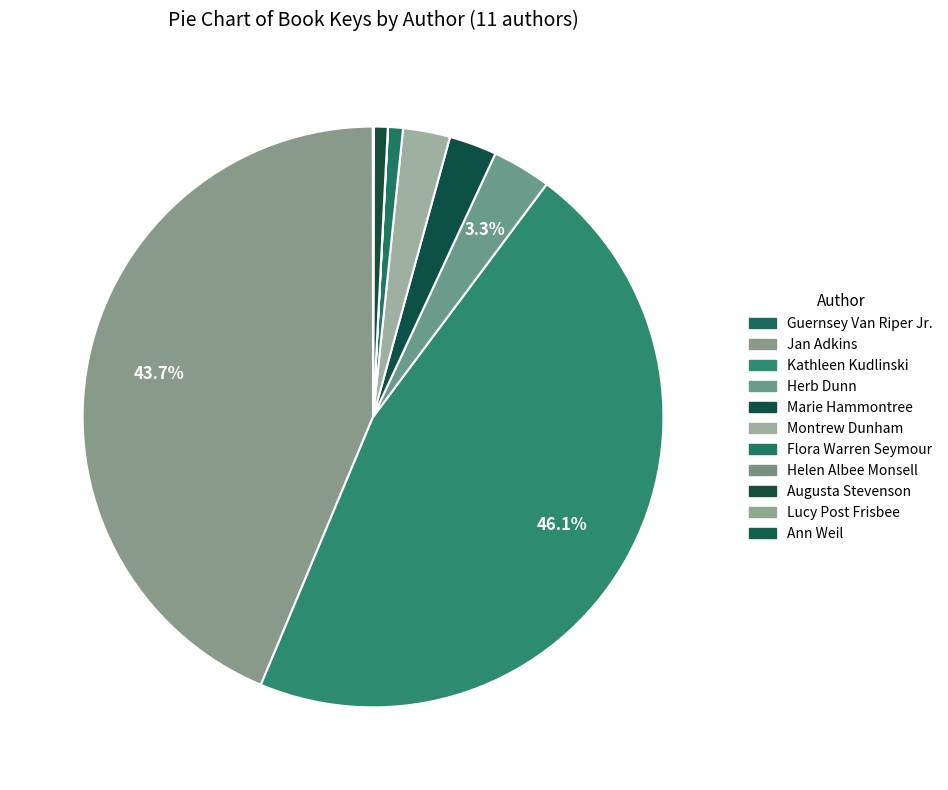

Is there a majority slice in this chart?

No